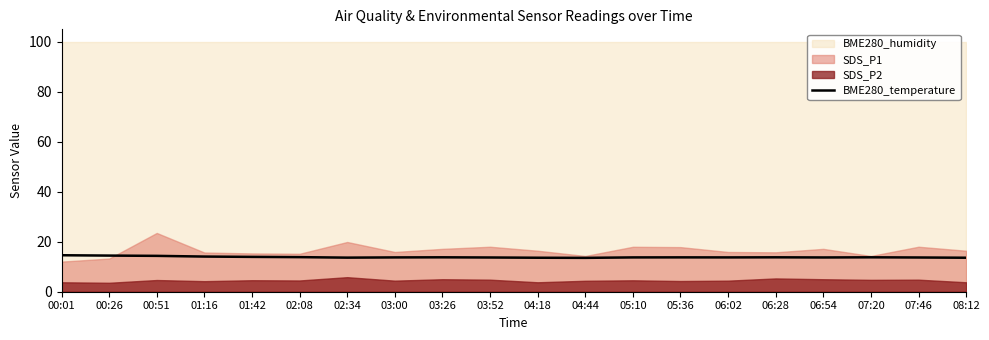

Between 00:01 and 00:26, which is larger?

00:01